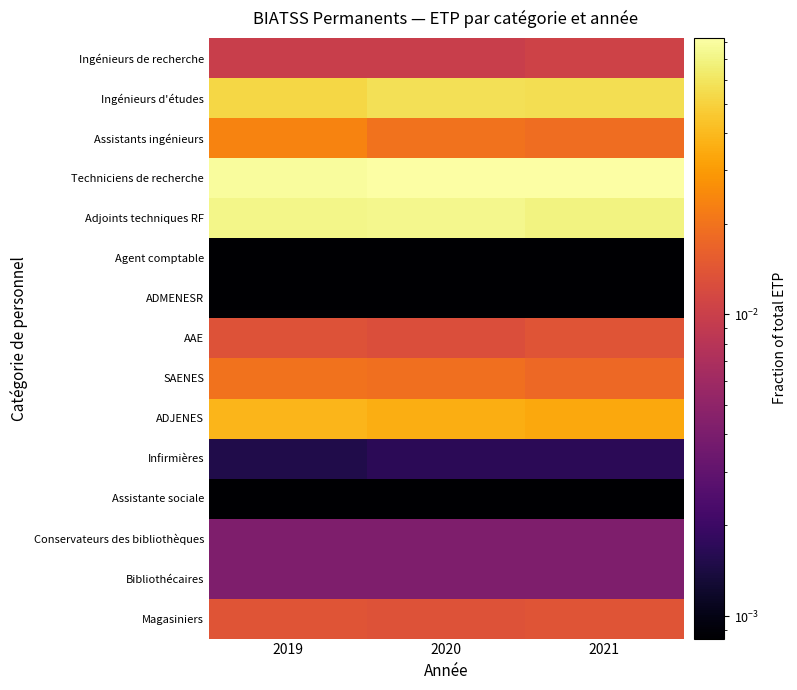

Reading left to right, list all the values displayed in this chart.

Ingénieurs de recherche: 2019=0.0	2020=0.0	2021=0.0
Ingénieurs d'études: 2019=0.1	2020=0.1	2021=0.1
Assistants ingénieurs: 2019=0.0	2020=0.0	2021=0.0
Techniciens de recherche: 2019=0.1	2020=0.1	2021=0.1
Adjoints techniques RF: 2019=0.1	2020=0.1	2021=0.1
Agent comptable: 2019=0.0	2020=0.0	2021=0.0
ADMENESR: 2019=0.0	2020=0.0	2021=0.0
AAE: 2019=0.0	2020=0.0	2021=0.0
SAENES: 2019=0.0	2020=0.0	2021=0.0
ADJENES: 2019=0.0	2020=0.0	2021=0.0
Infirmières: 2019=0.0	2020=0.0	2021=0.0
Assistante sociale: 2019=0.0	2020=0.0	2021=0.0
Conservateurs des bibliothèques: 2019=0.0	2020=0.0	2021=0.0
Bibliothécaires: 2019=0.0	2020=0.0	2021=0.0
Magasiniers: 2019=0.0	2020=0.0	2021=0.0